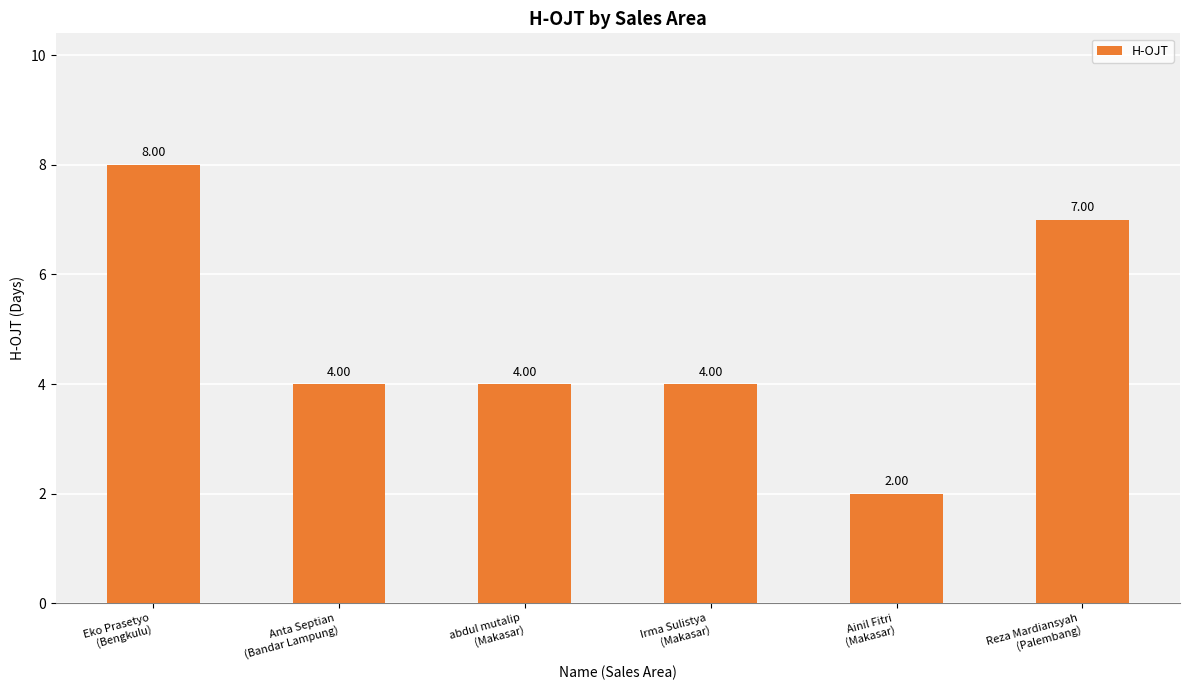

What is the ratio of the value at Eko Prasetyo
(Bengkulu) to the value at abdul mutalip
(Makasar)?

2.0